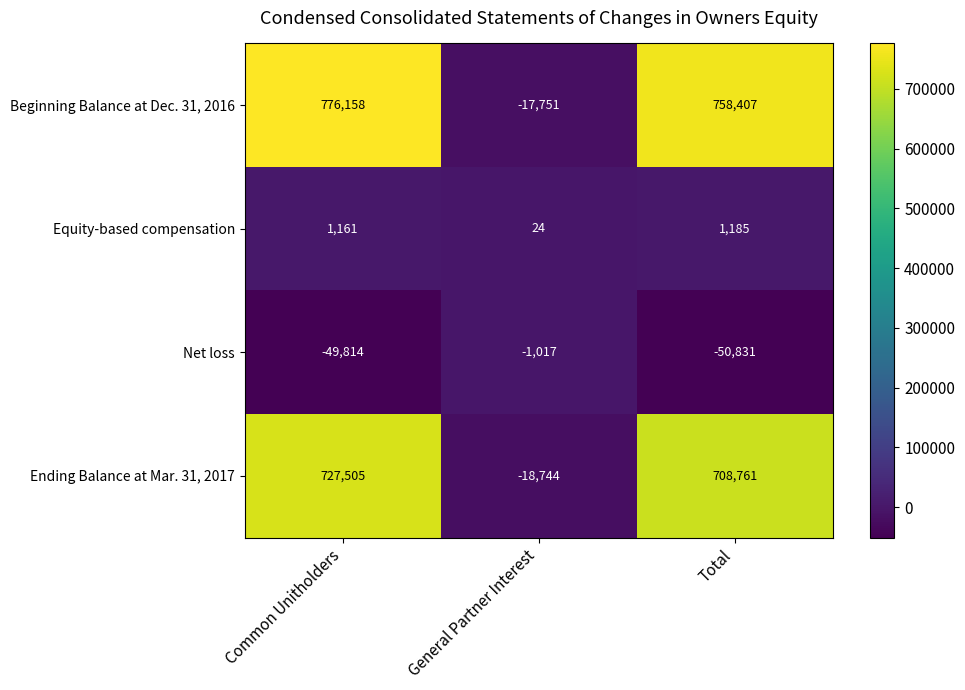

Read the Ending Balance at Mar. 31, 2017 value at Common Unitholders, to the nearest 50.

727500